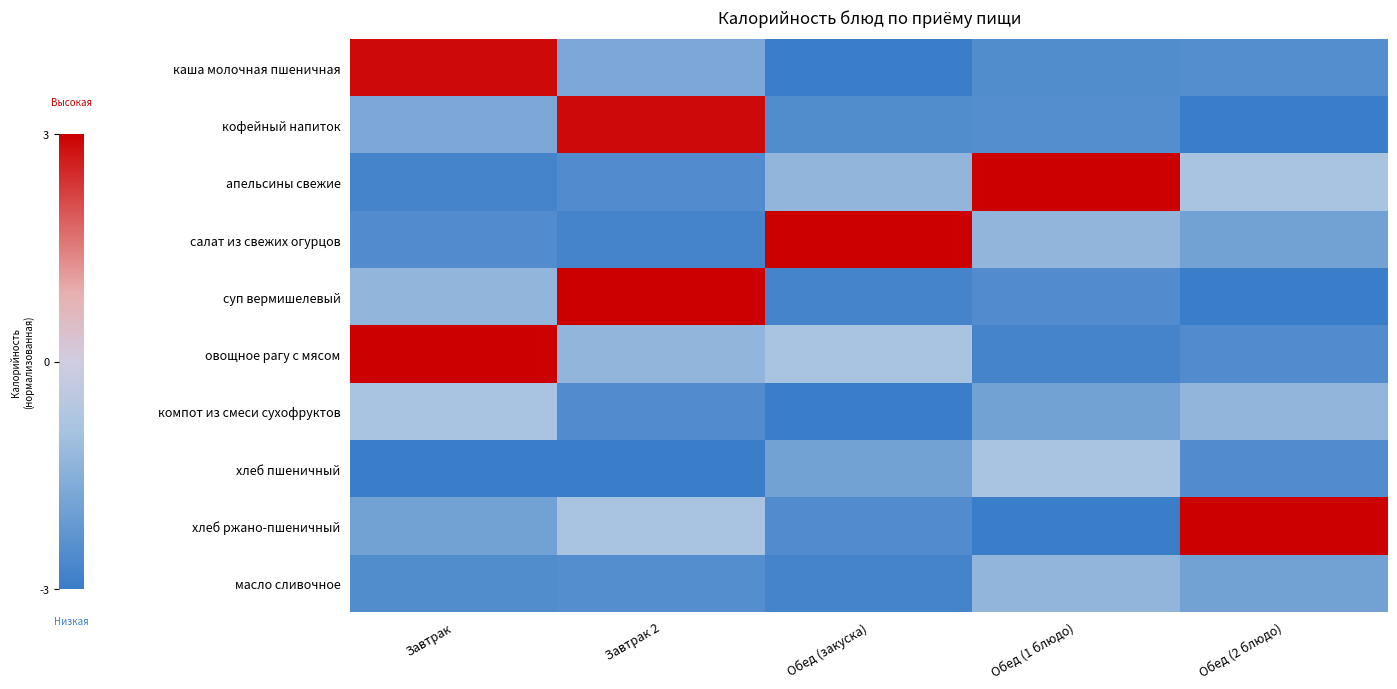

At how many categories does at least one series exceed 1?

5